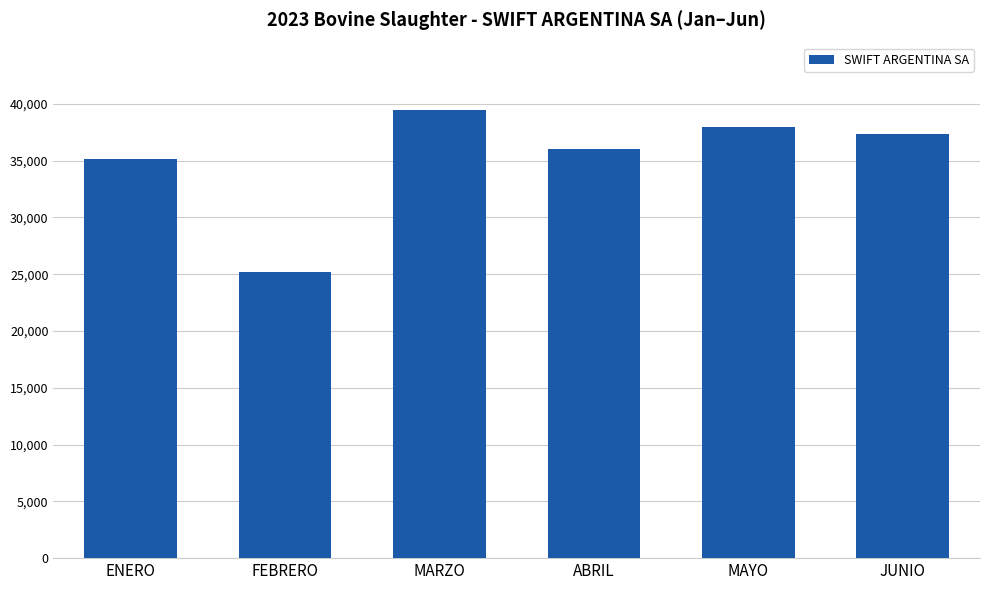

How many data points does each series have?

6